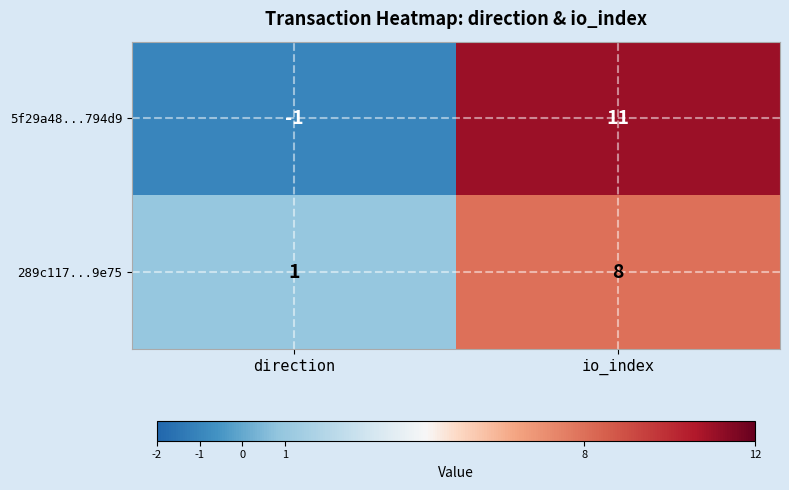

Rank the series by their maximum value, from lowest to highest.

289c117...9e75, 5f29a48...794d9